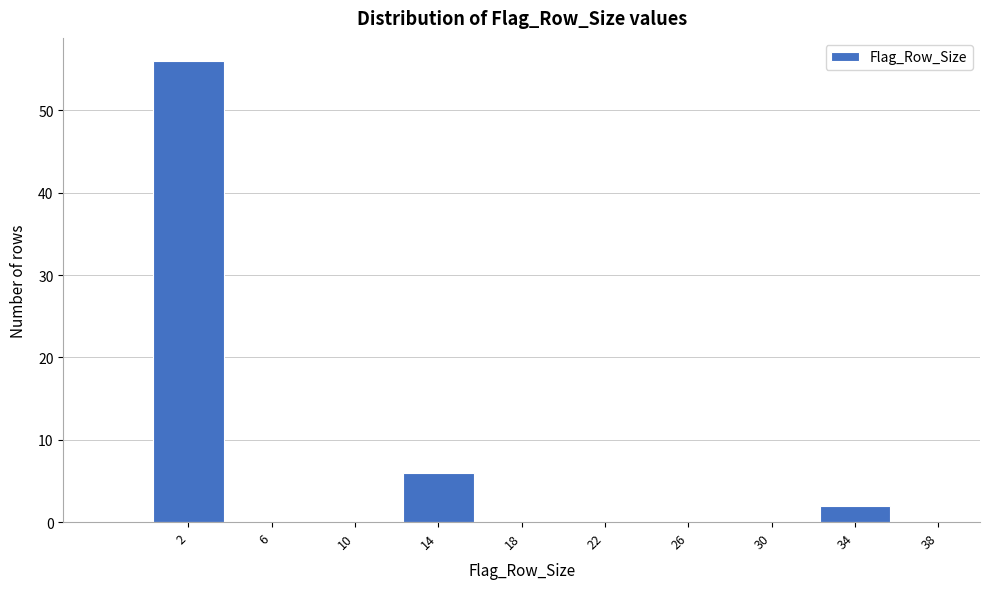

Reading left to right, list every bar in this chart as the range it spans on the x-axis followed by its height. The values are not printed on the chart, so give them approximately, as read against the axis.

0 to 4: 56
4 to 8: 0
8 to 12: 0
12 to 16: 6
16 to 20: 0
20 to 24: 0
24 to 28: 0
28 to 32: 0
32 to 36: 2
36 to 40: 0